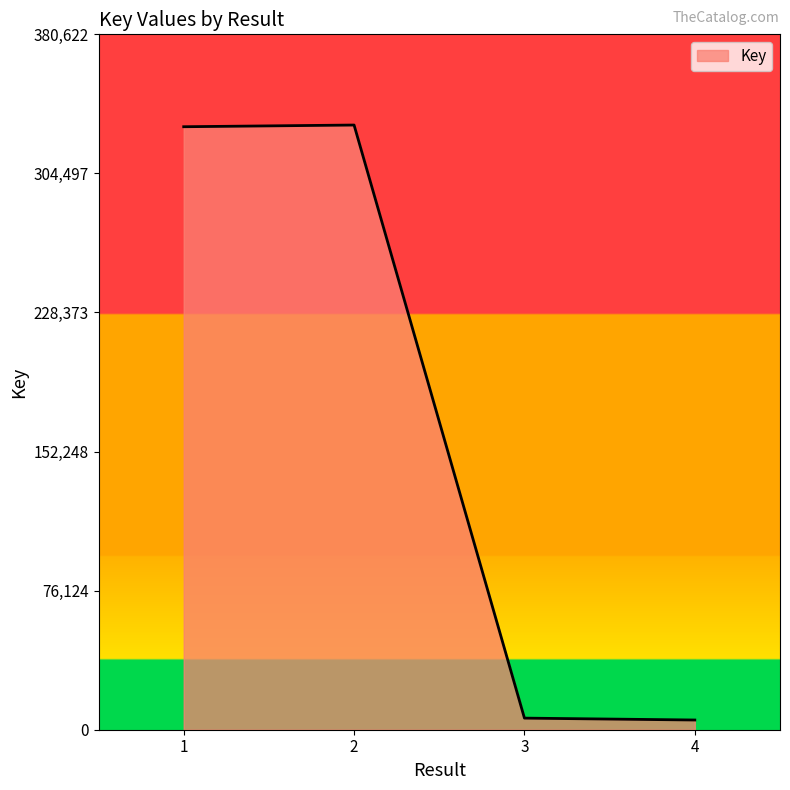

What is the difference between the maximum and minimum values?

325662